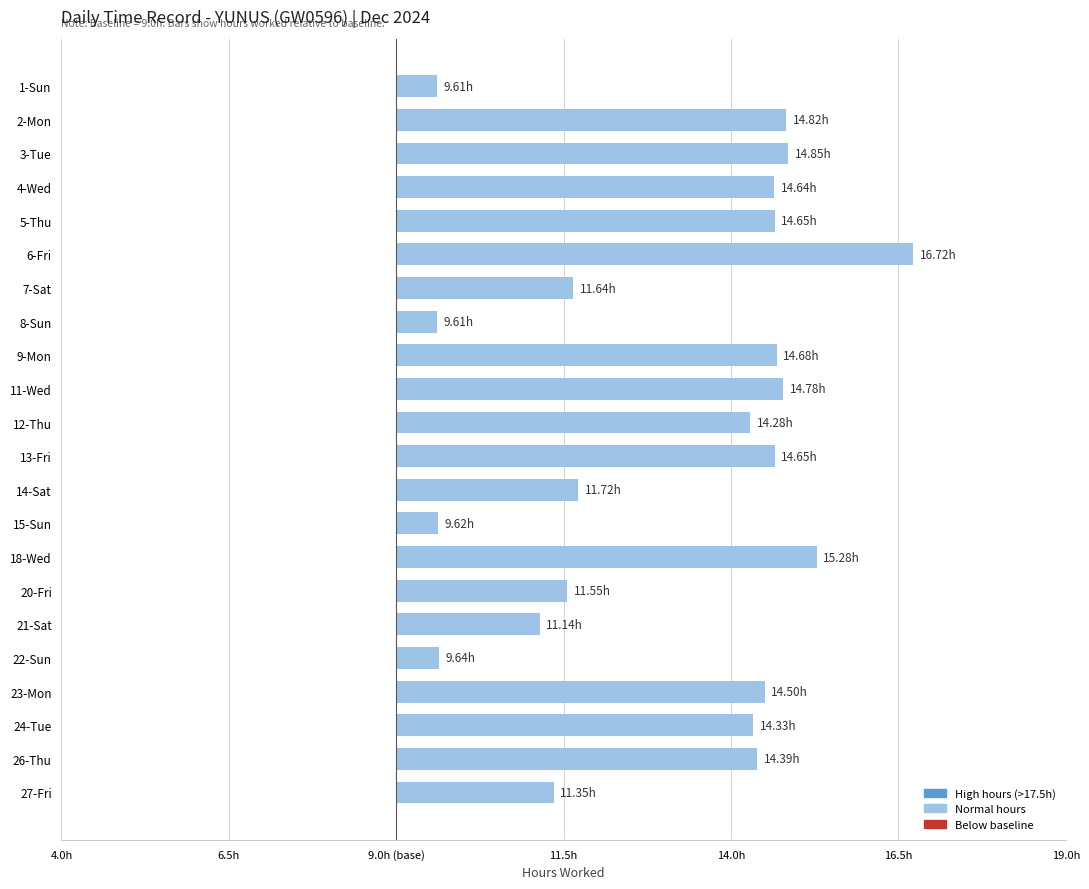

Are the bars horizontal?

Yes